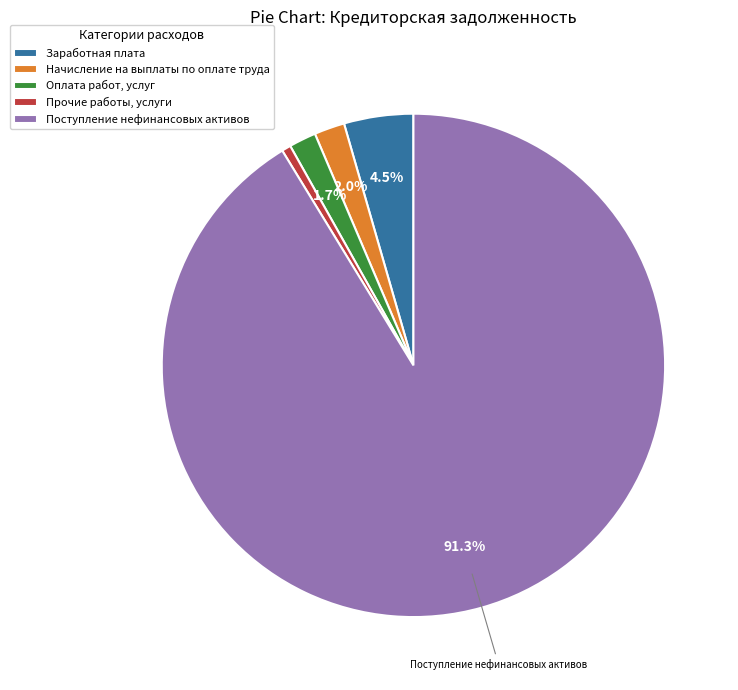

What is the ratio of the value at Прочие работы, услуги to the value at Начисление на выплаты по оплате труда?

0.3